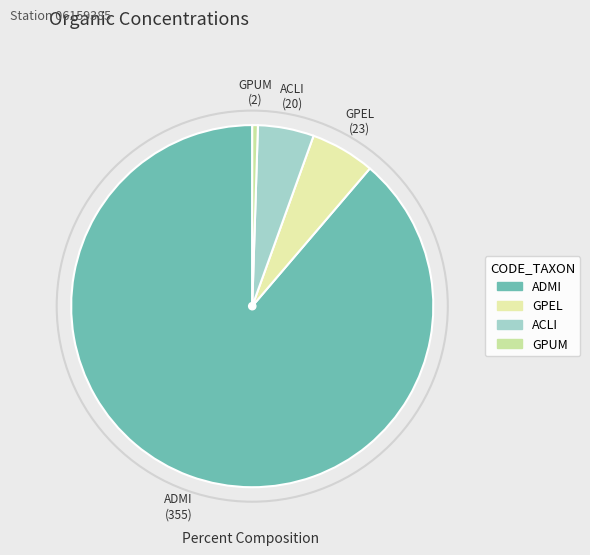

Is it true that ACLI is 1% of the pie?

False